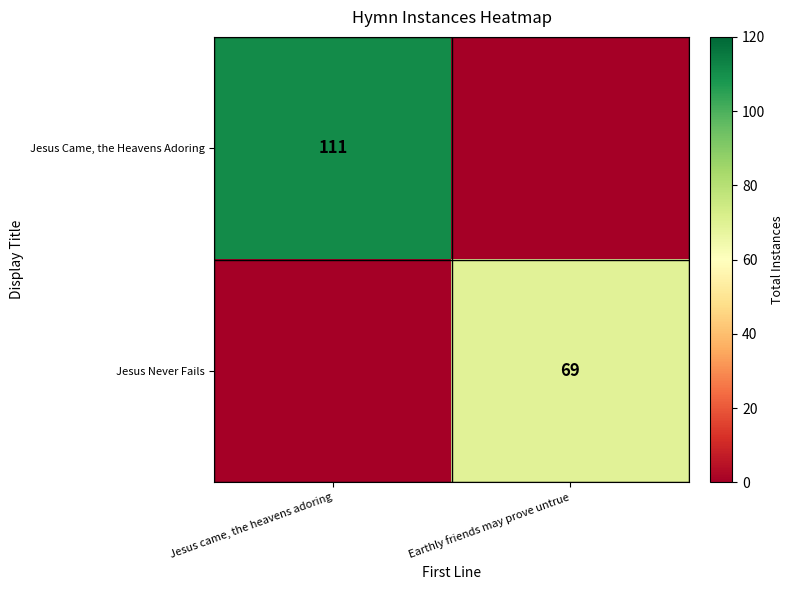

The value of Jesus Never Fails at Earthly friends may prove untrue is 69. True or false?

True